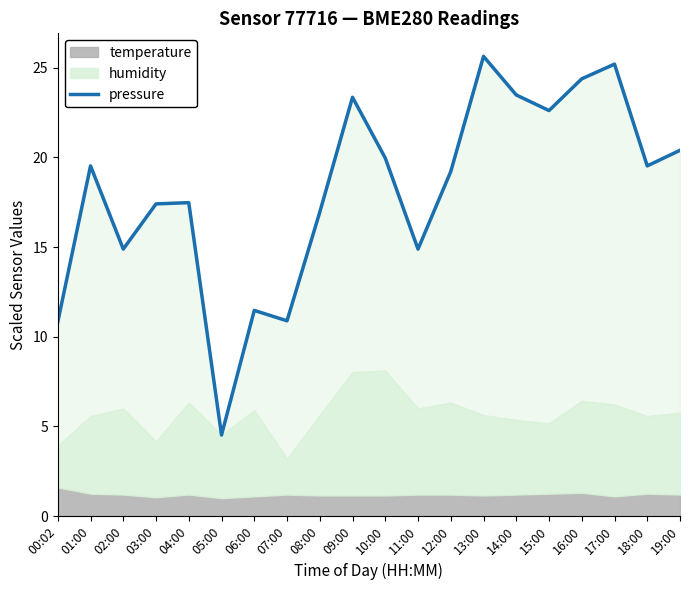

Reading left to right, list all the values displayed in this chart.

10.8	19.5	14.9	17.4	17.5	4.5	11.5	10.9	16.9	23.3	20.0	14.9	19.2	25.6	23.5	22.6	24.4	25.2	19.5	20.4